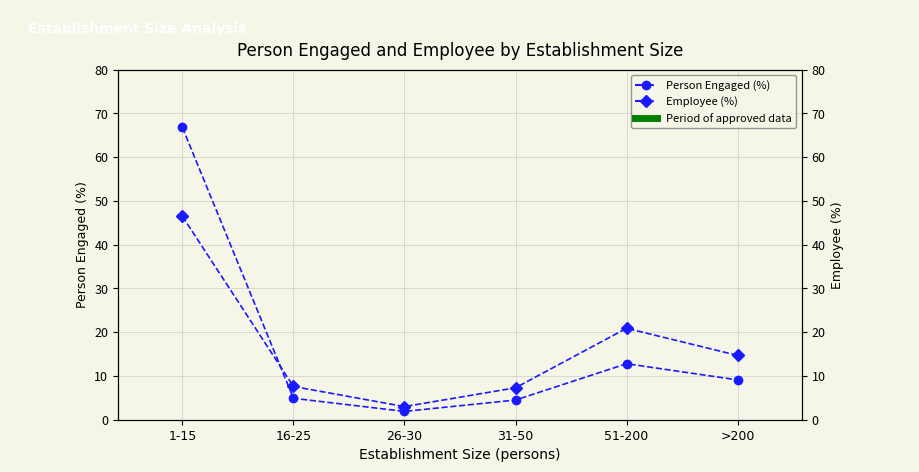

Which series changed the most between 1-15 and 31-50?

Person Engaged (%)